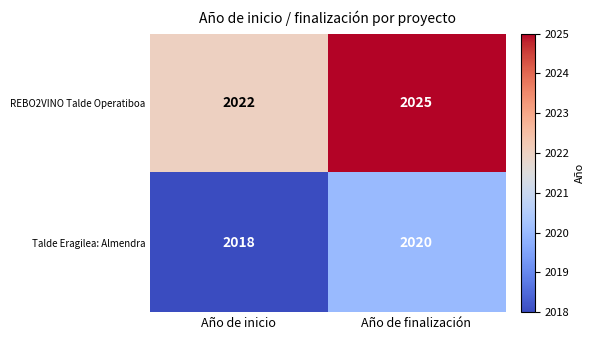

True or false: REBO2VINO Talde Operatiboa has a value of 689 at Año de finalización.

False